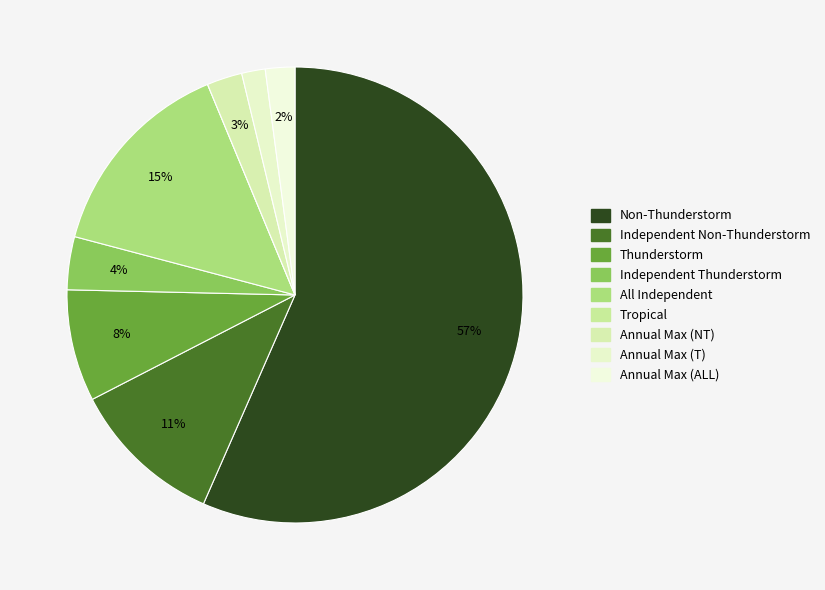

Which slice is the largest?

Non-Thunderstorm